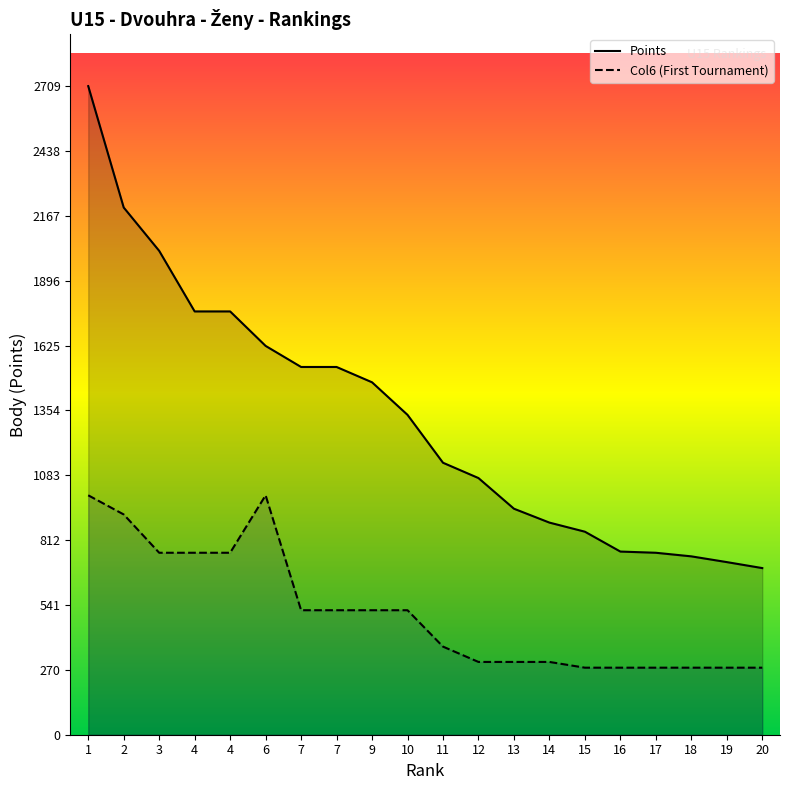

At how many categories does at least one series exceed 954?

12